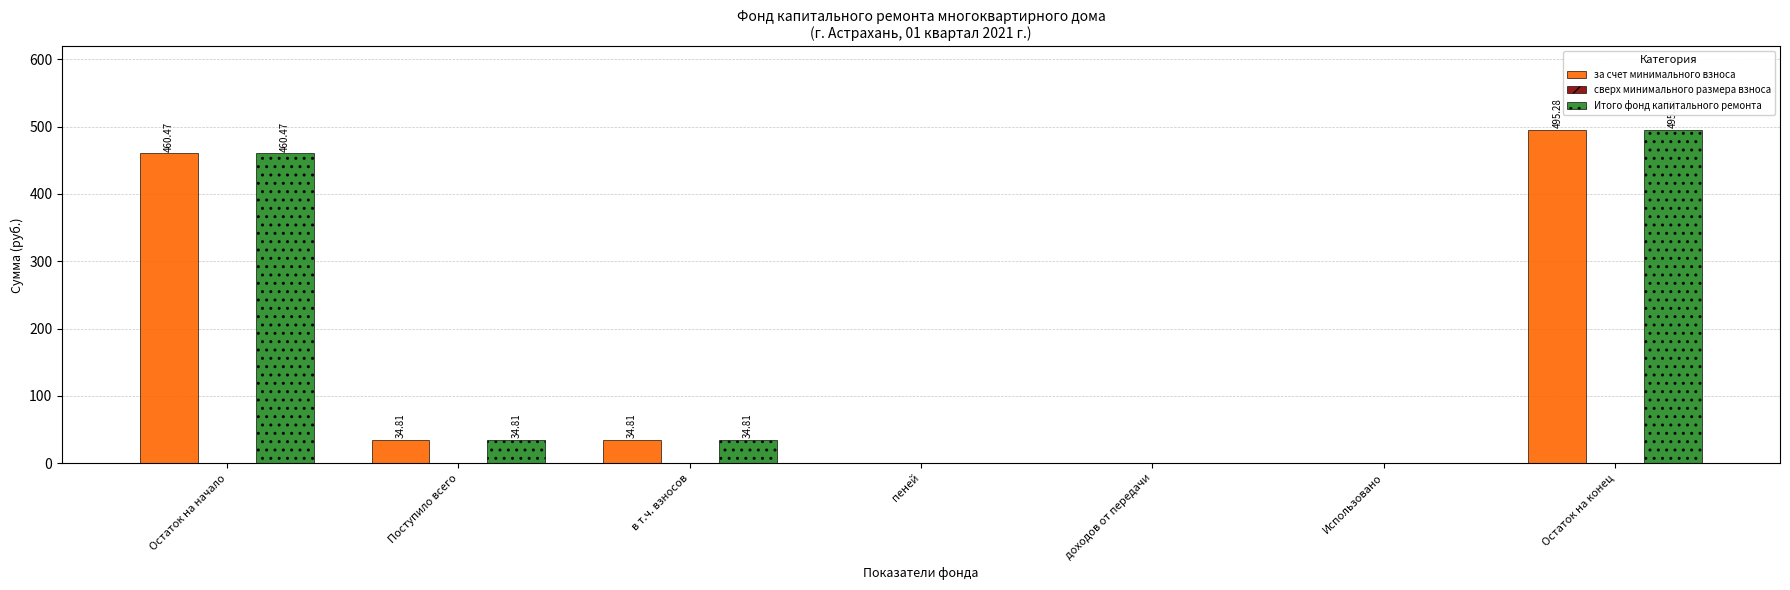

Count the number of data series in this chart.

2